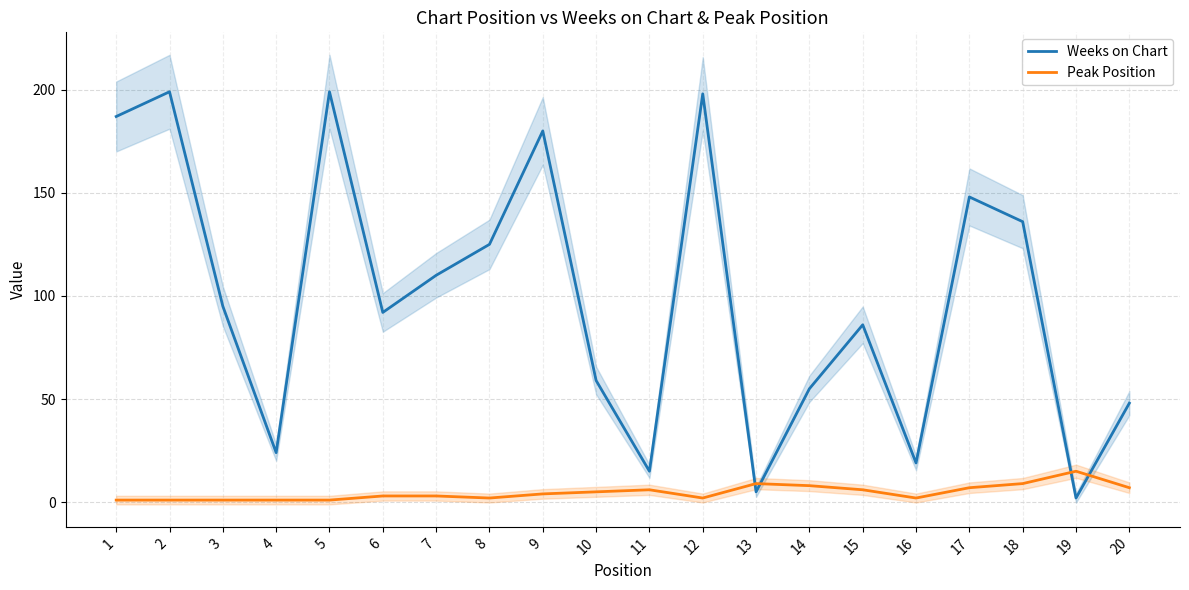

What is the difference between the maximum and second lowest values in the Peak Position series?

14